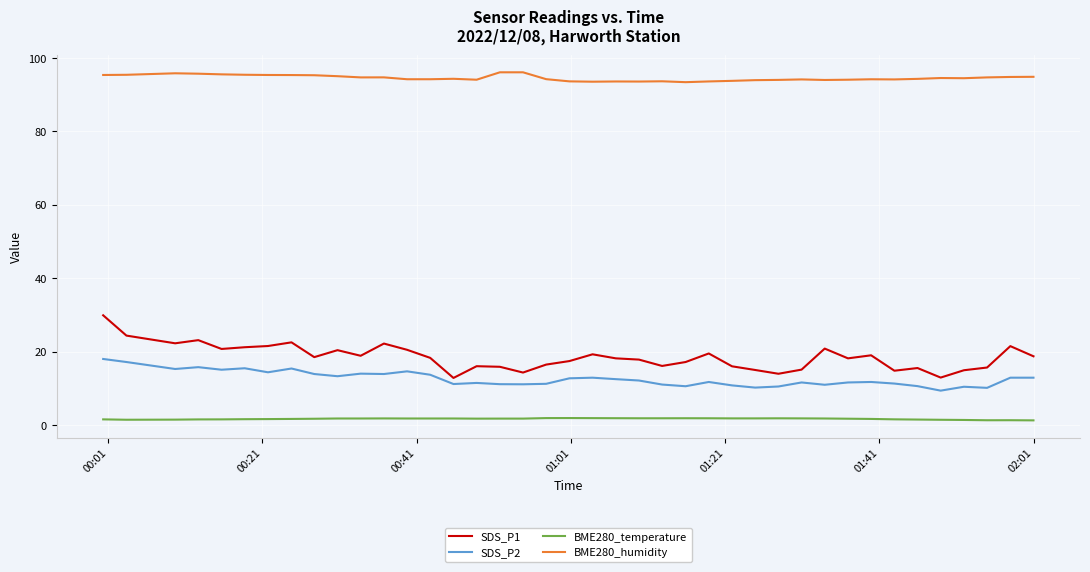

Which series has the largest range (max minus min)?

SDS_P1